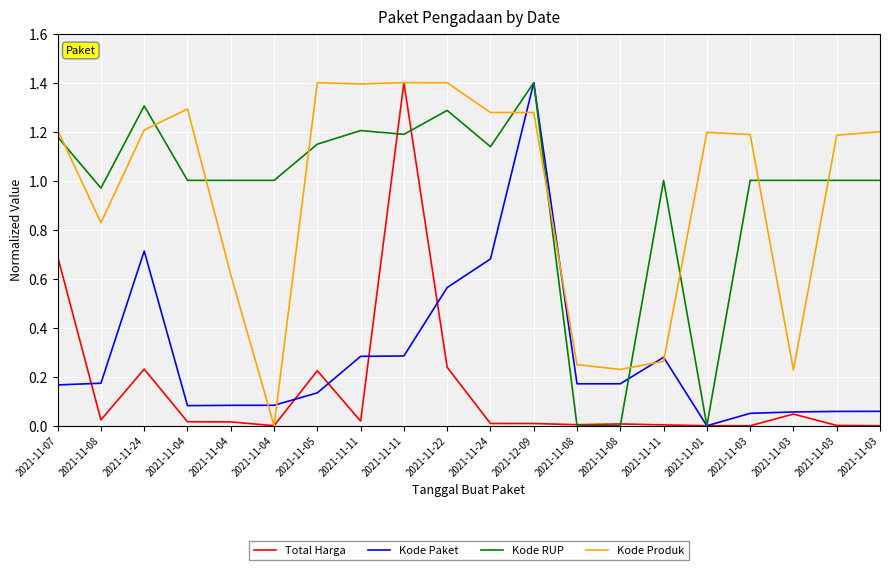

Is the value of Kode Paket at 2021-11-01 greater than the value of Total Harga at 2021-11-03?

No